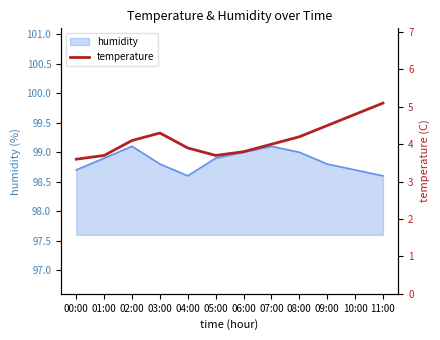

Is it true that the value at 09:00 is 4.5?

True